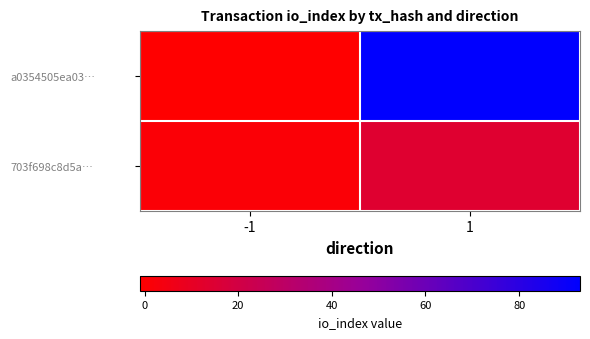

Rank the series at -1 from highest to lowest value.

703f698c8d5a…, a0354505ea03…